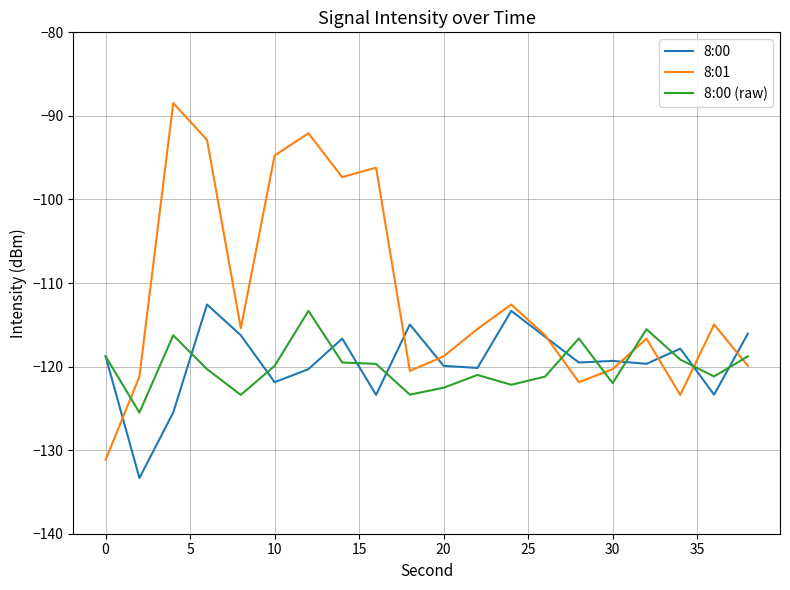

What is the greatest value displayed?

-88.5